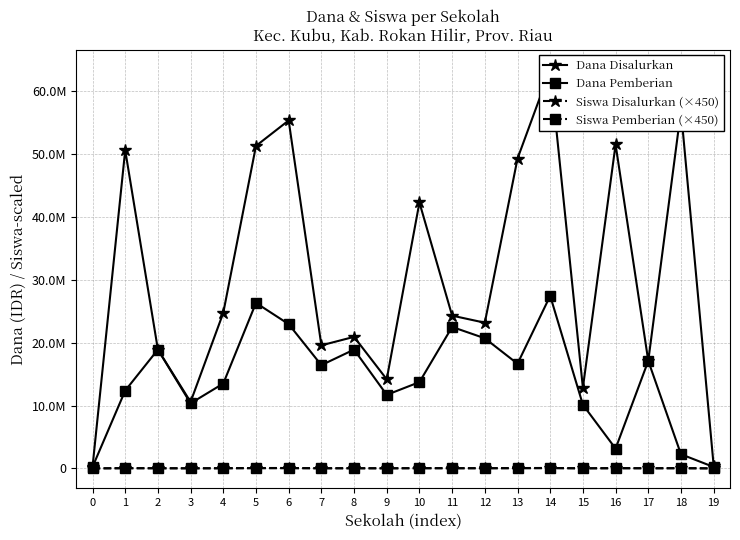

What are all the series names shown in the legend?

Dana Disalurkan, Dana Pemberian, Siswa Disalurkan (×450), Siswa Pemberian (×450)